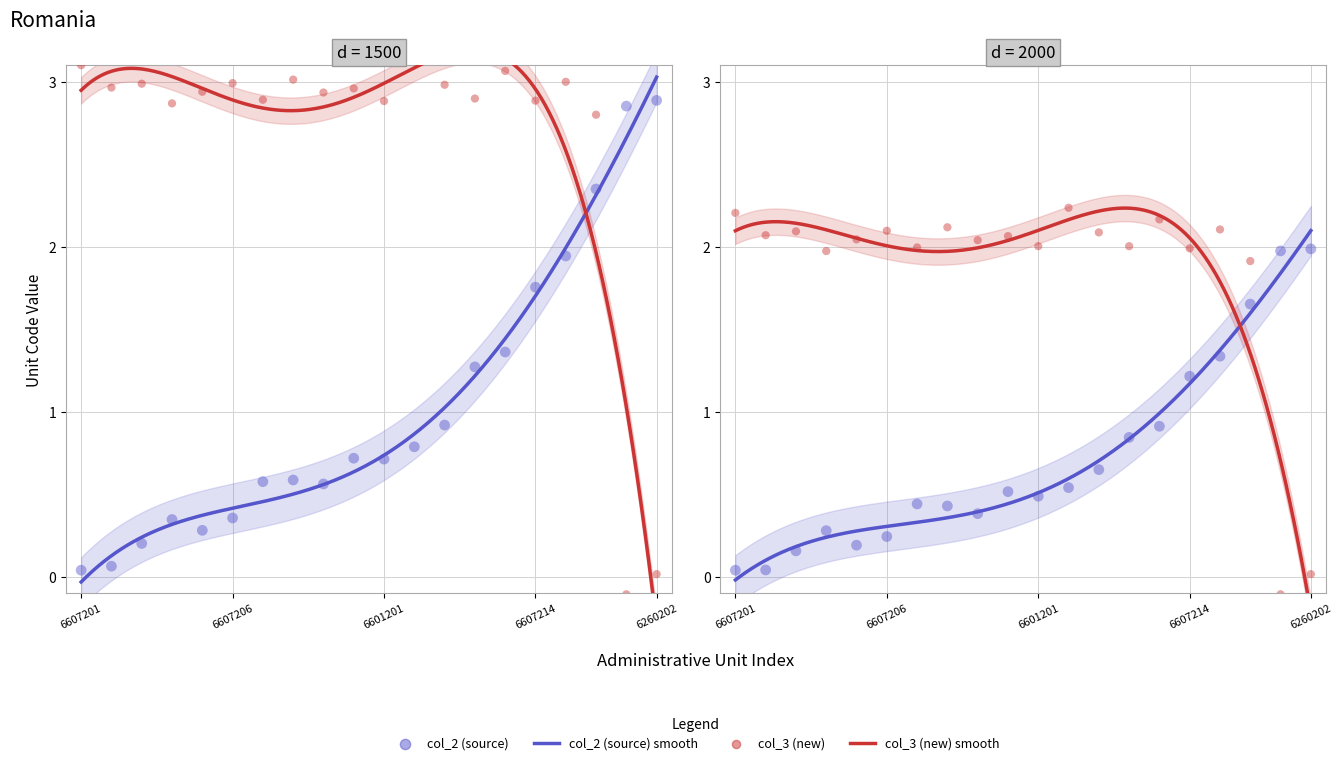

Which series contains the highest Y value?

col_3 (new)